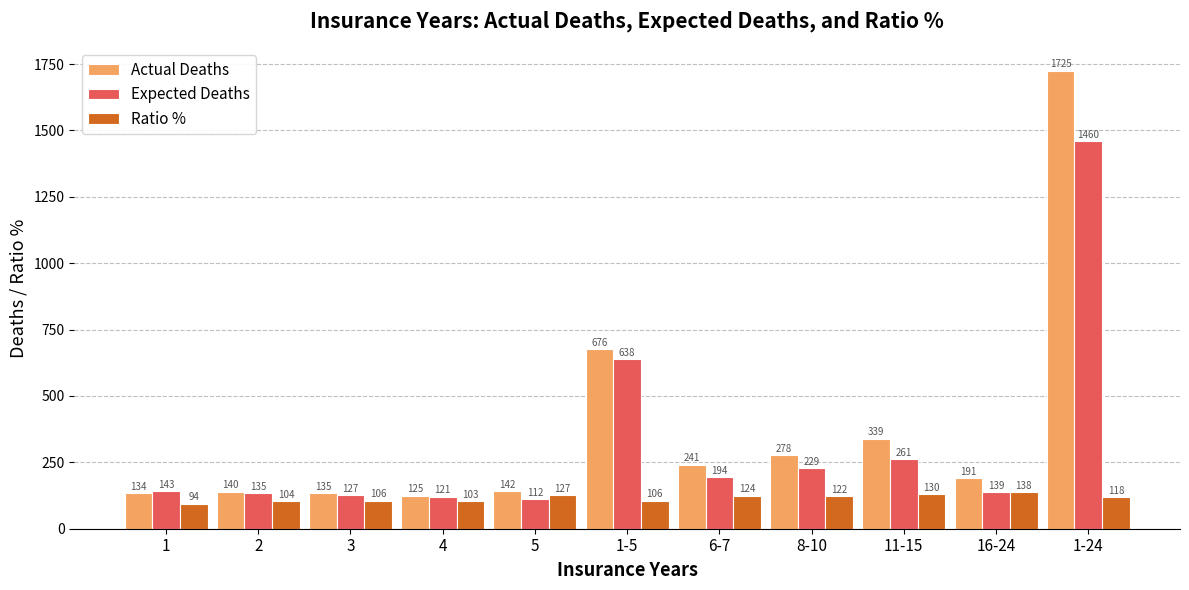

What is the minimum value for Actual Deaths?

125.0